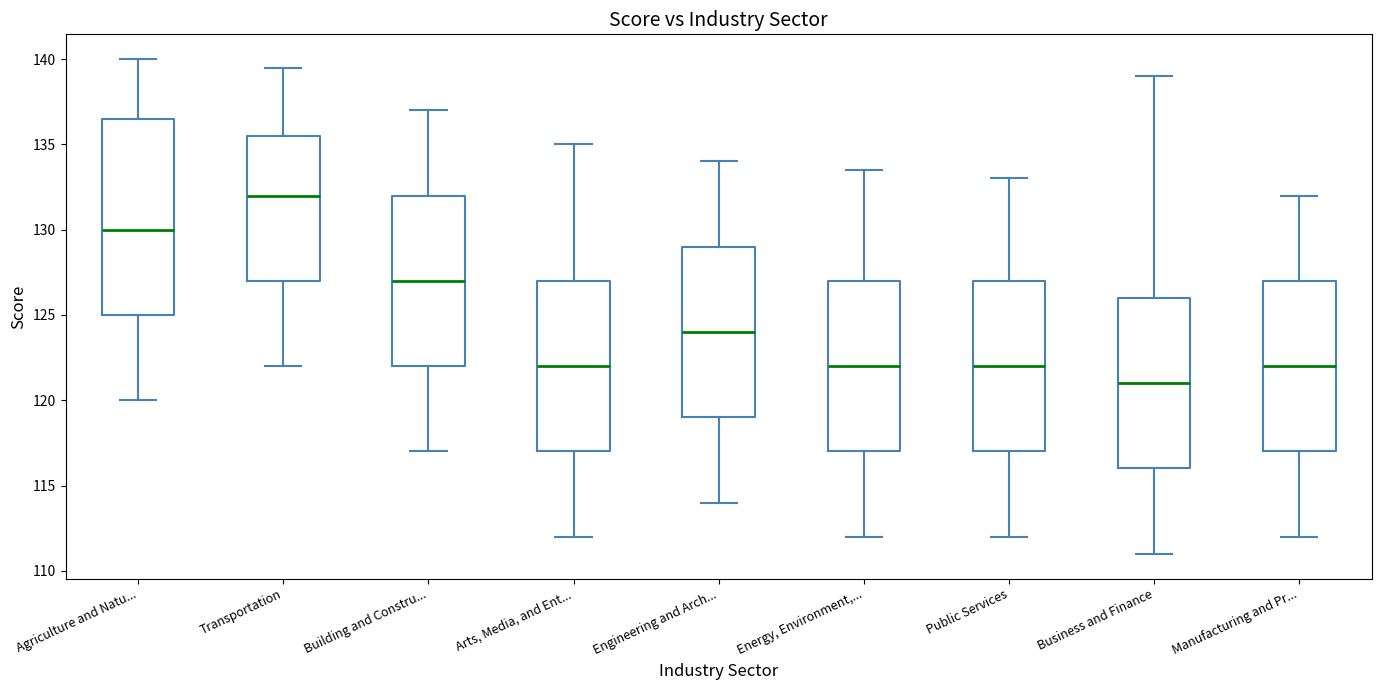

Comparing the boxes themselves (not the whiskers), which one is the tallest?

Agriculture and Natu...